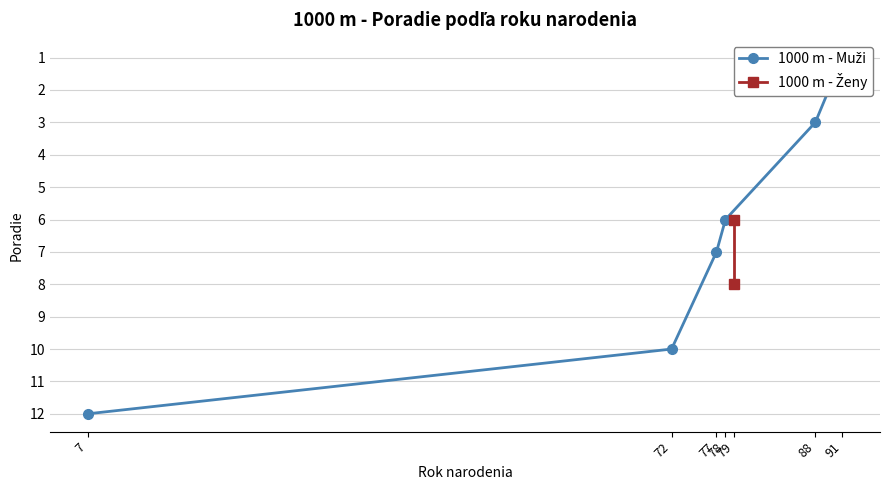

How many data points are less than 7?

3